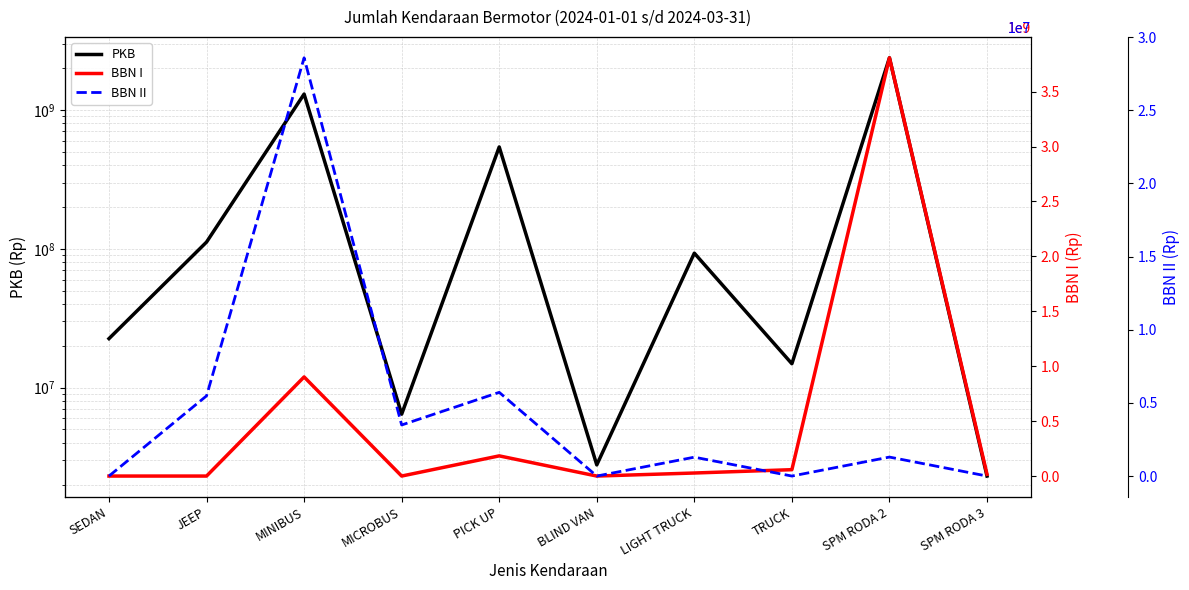

What is the difference between the highest and lowest values at MICROBUS?

6437305